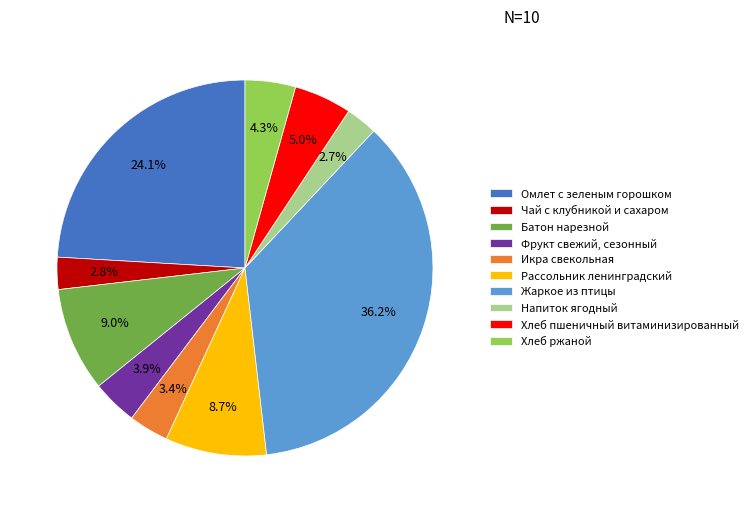

Which slice is the largest?

Жаркое из птицы